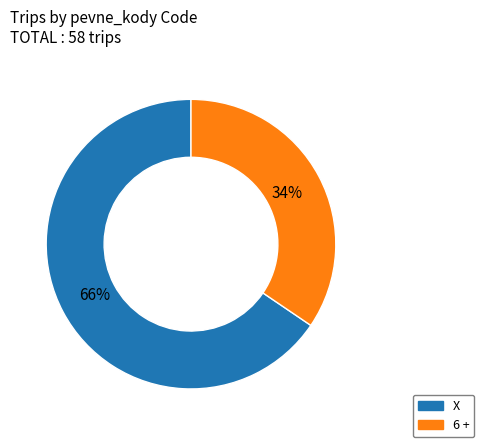

To the nearest percent, what is the combined percentage of 6 + and X?

100%